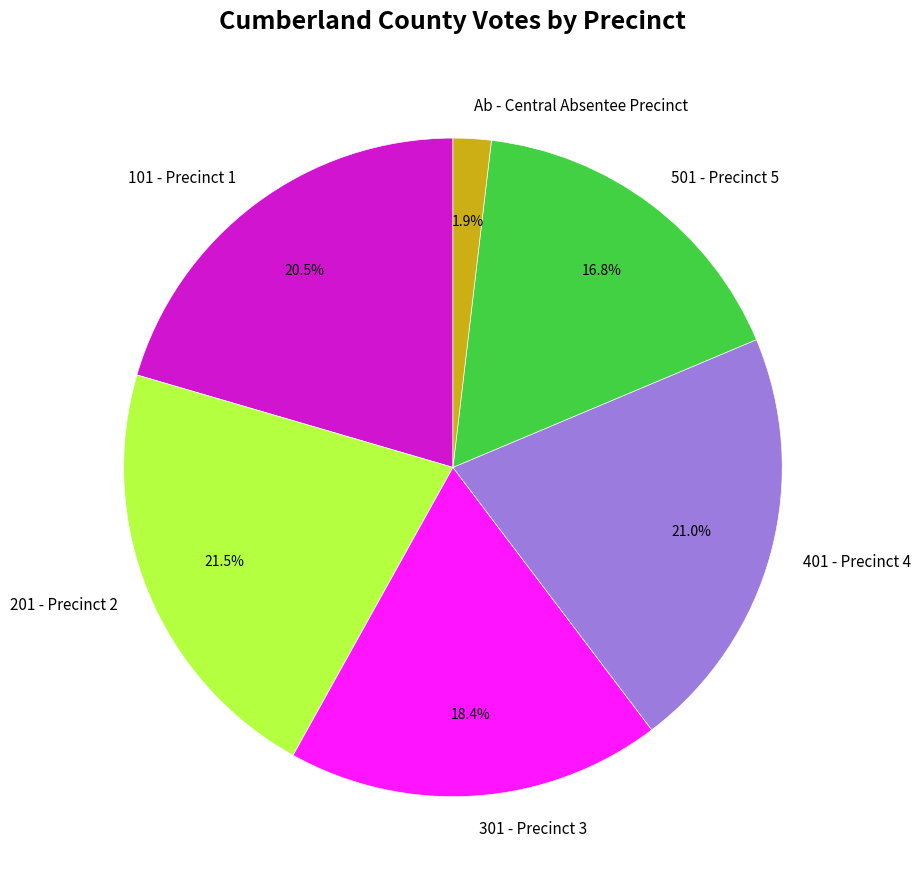

Count the number of slices in the pie.

6